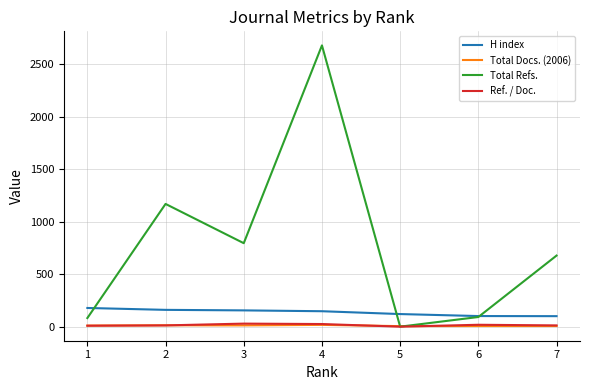

Is this an area chart (filled region under the line)?

No